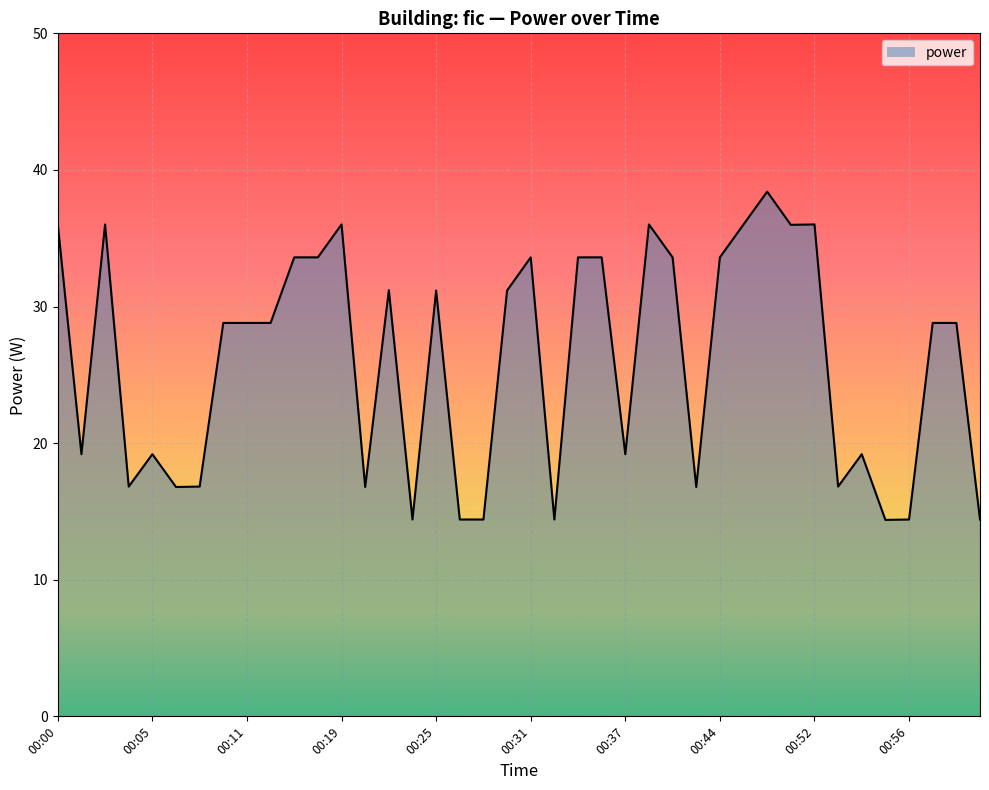

Count the number of data series in this chart.

1